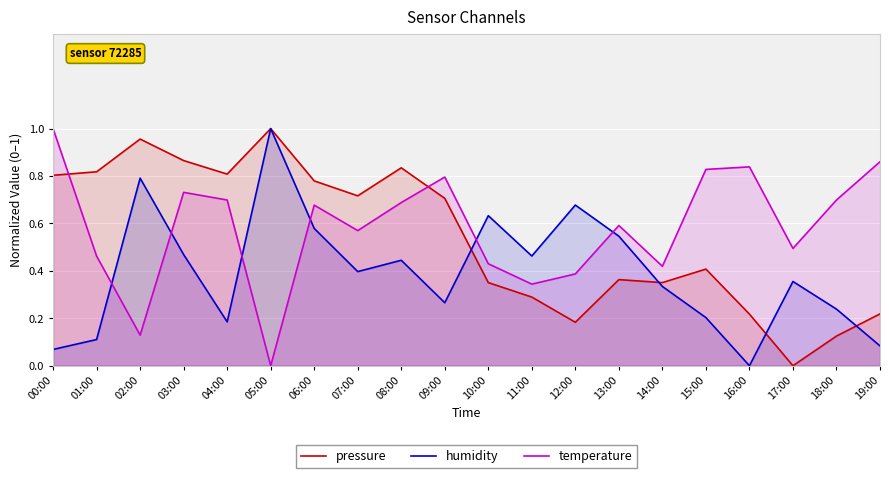

What is the difference between the highest and lowest values at 13:00?

0.2